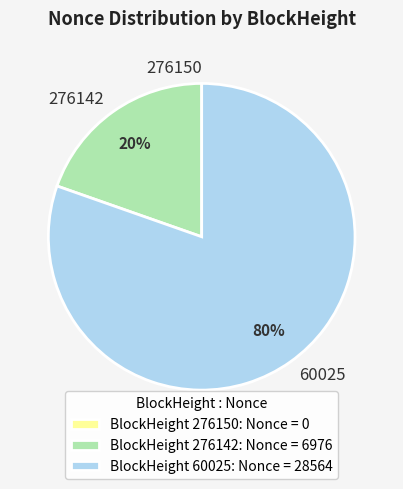

True or false: 276142 accounts for 9% of the total.

False